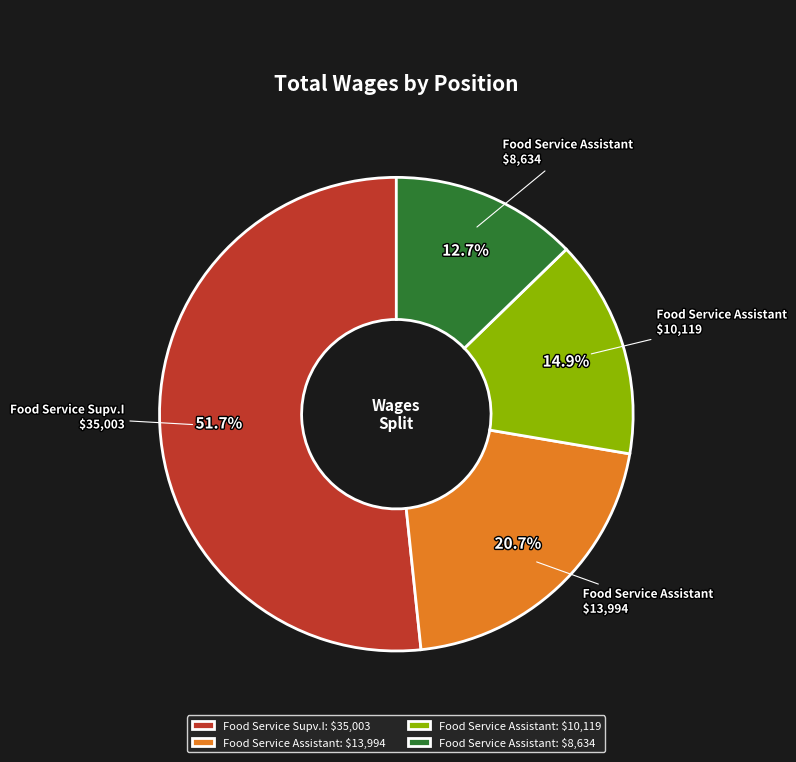

Which slice is the smallest?

Food Service Assistant: $8,634